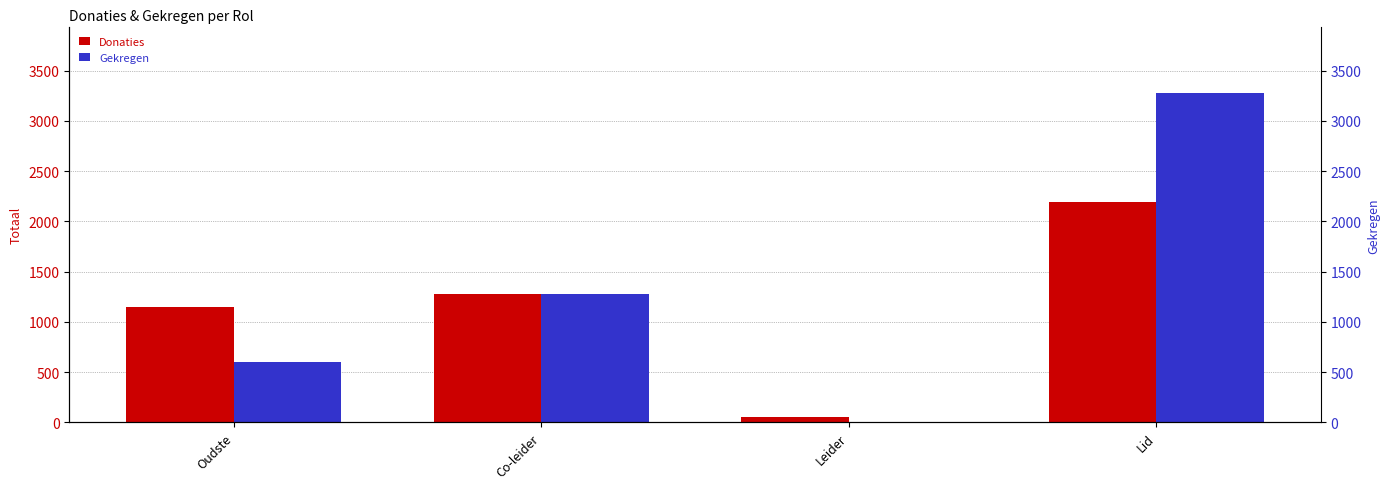

What is the total value across all series at Leider?

52